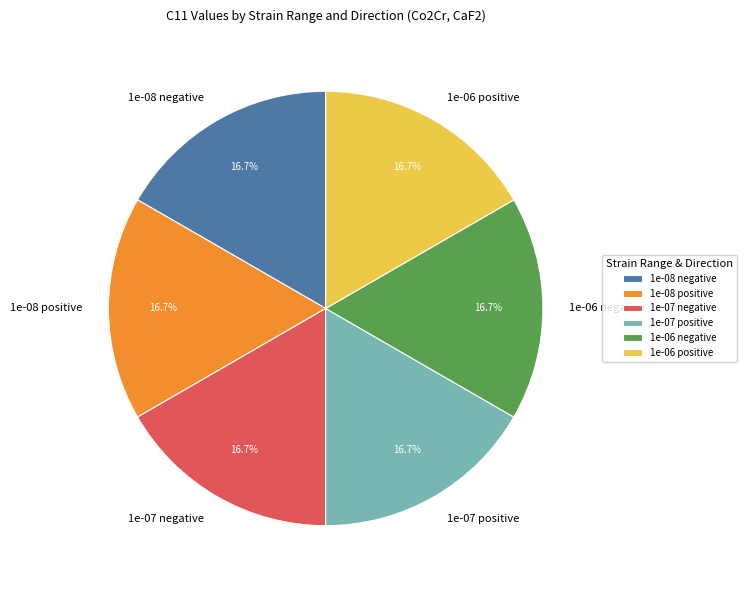

Is it true that 1e-07 positive is 17% of the pie?

True